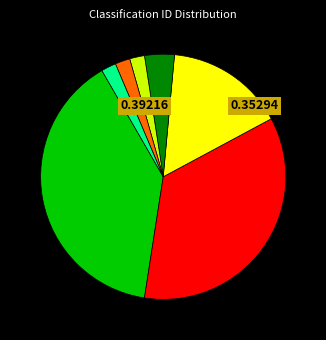

Is there any slice that represents more than half of the pie?

No